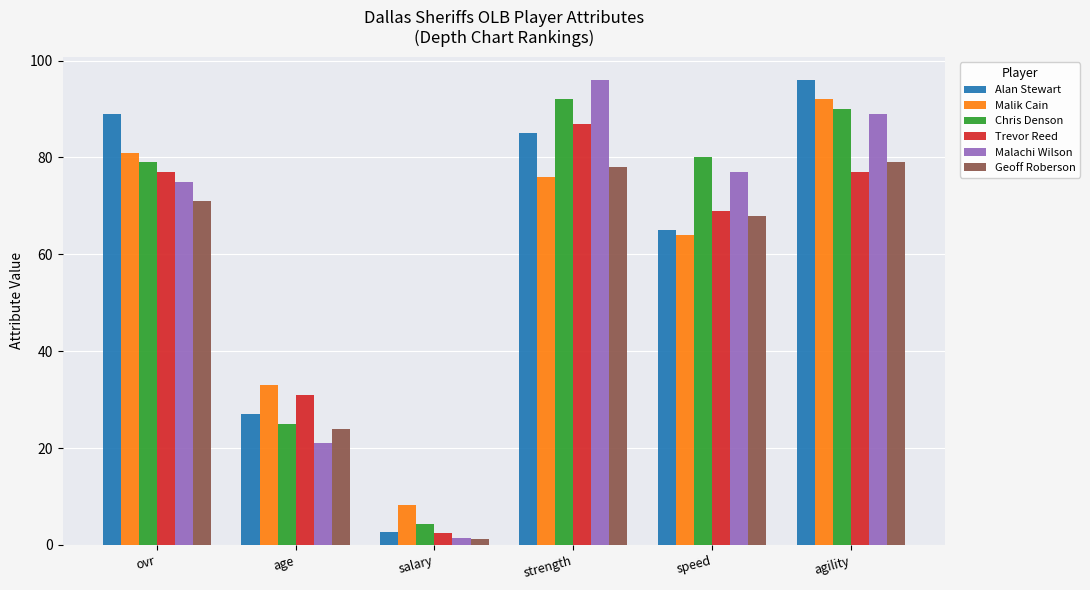

What is the total value across all series at agility?

523.0